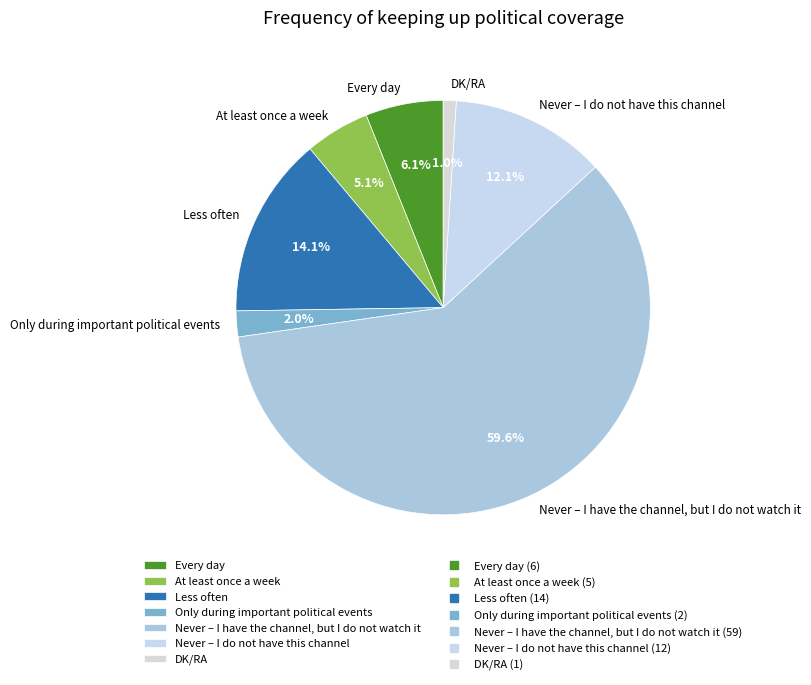

Does Never – I have the channel, but I do not watch it represent more than half of the total?

Yes